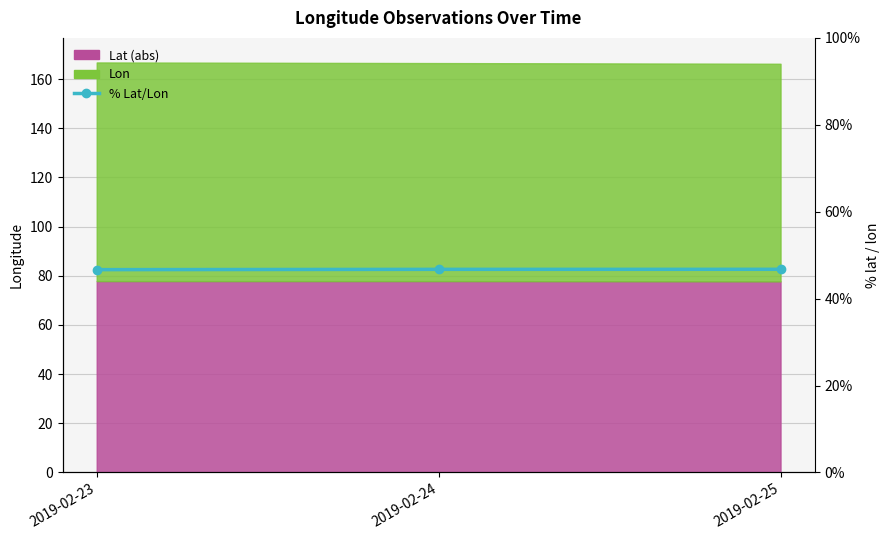

The chart shows a value of 70.0 at 2019-02-24. True or false?

False